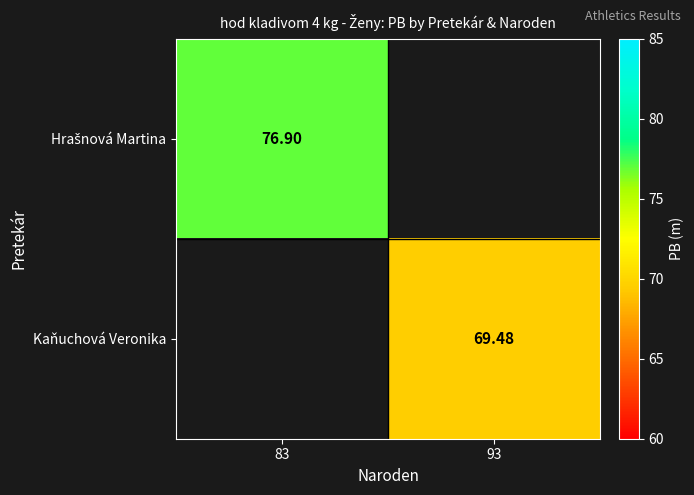

How many distinct data groups are displayed?

2